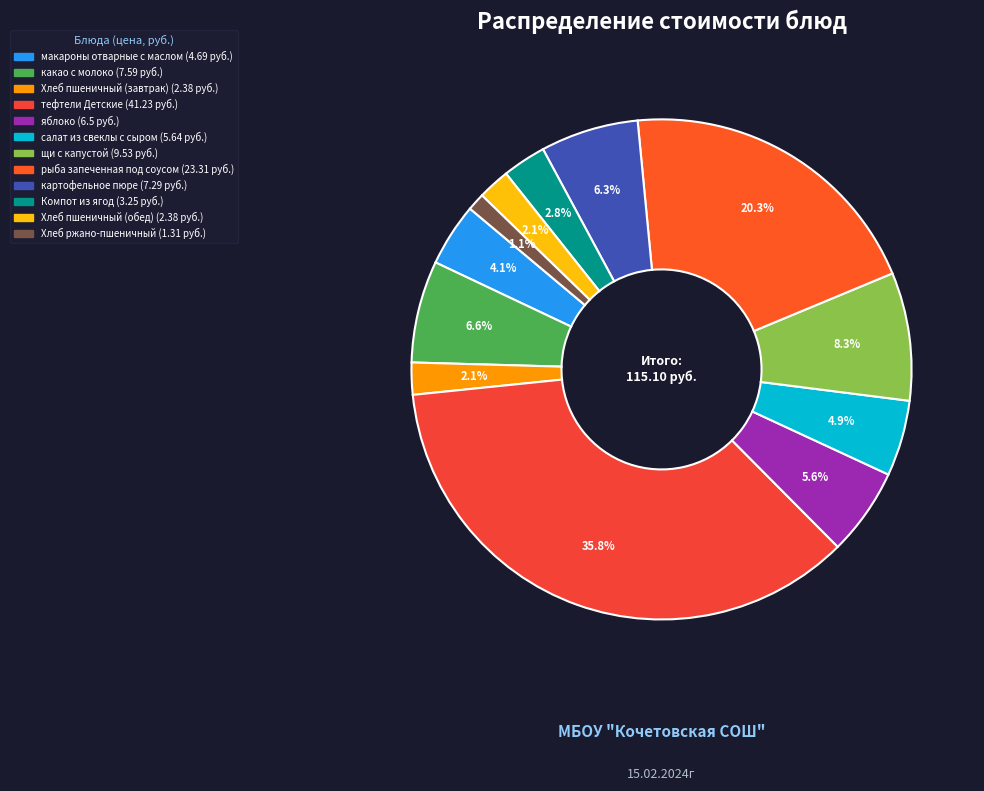

How many segments does this pie chart have?

12